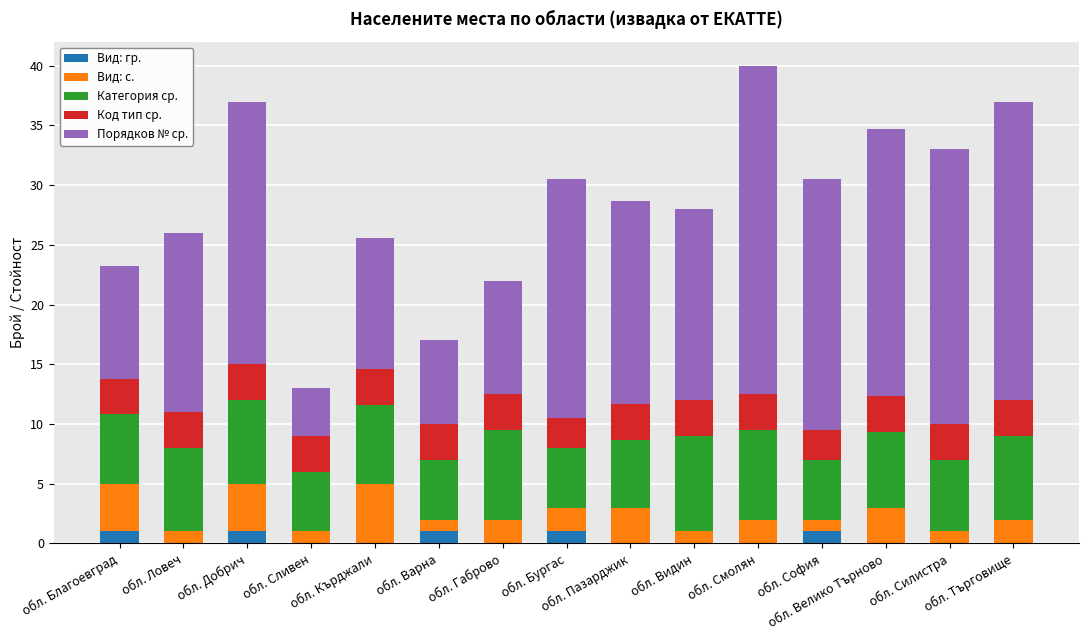

What is the highest value of the Вид: гр. series?

1.0